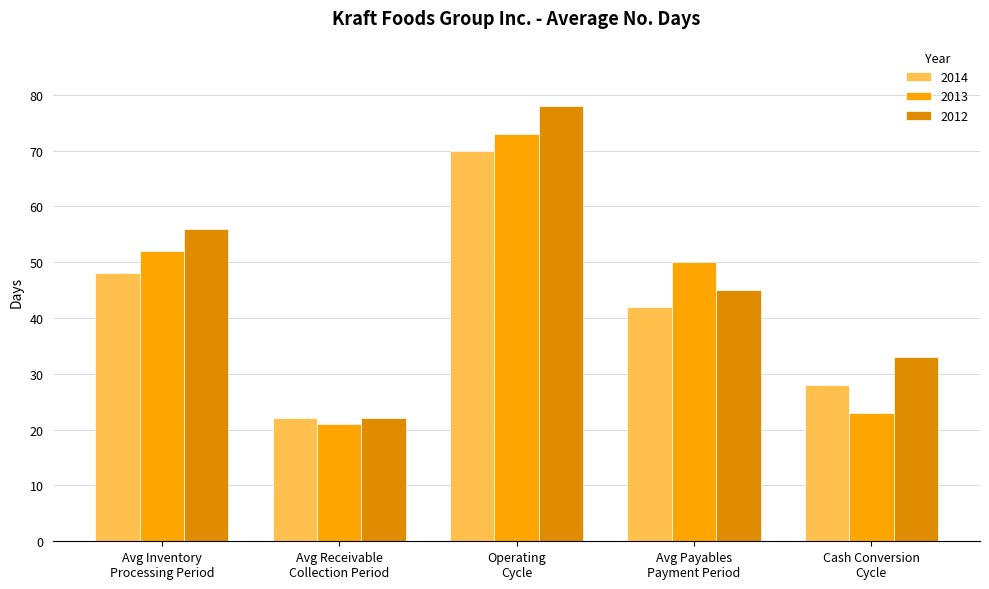

Does the chart contain stacked bars?

No